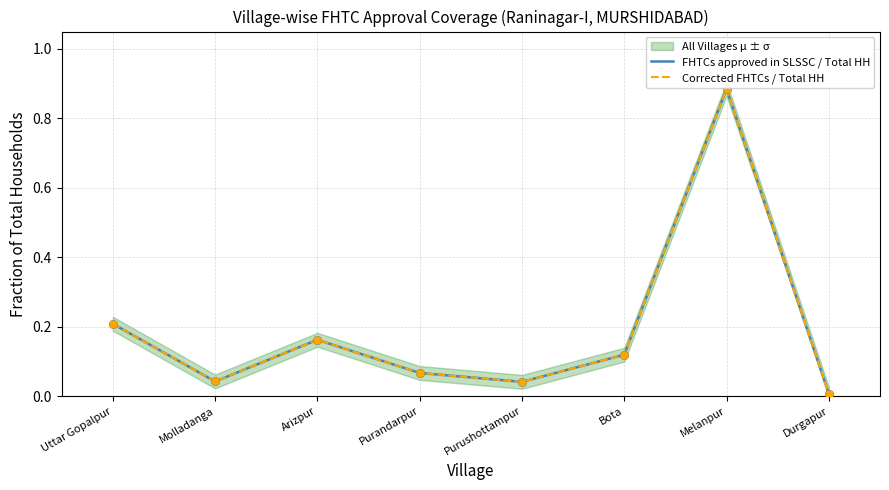

What are all the series names shown in the legend?

FHTCs approved in SLSSC / Total HH, Corrected FHTCs / Total HH